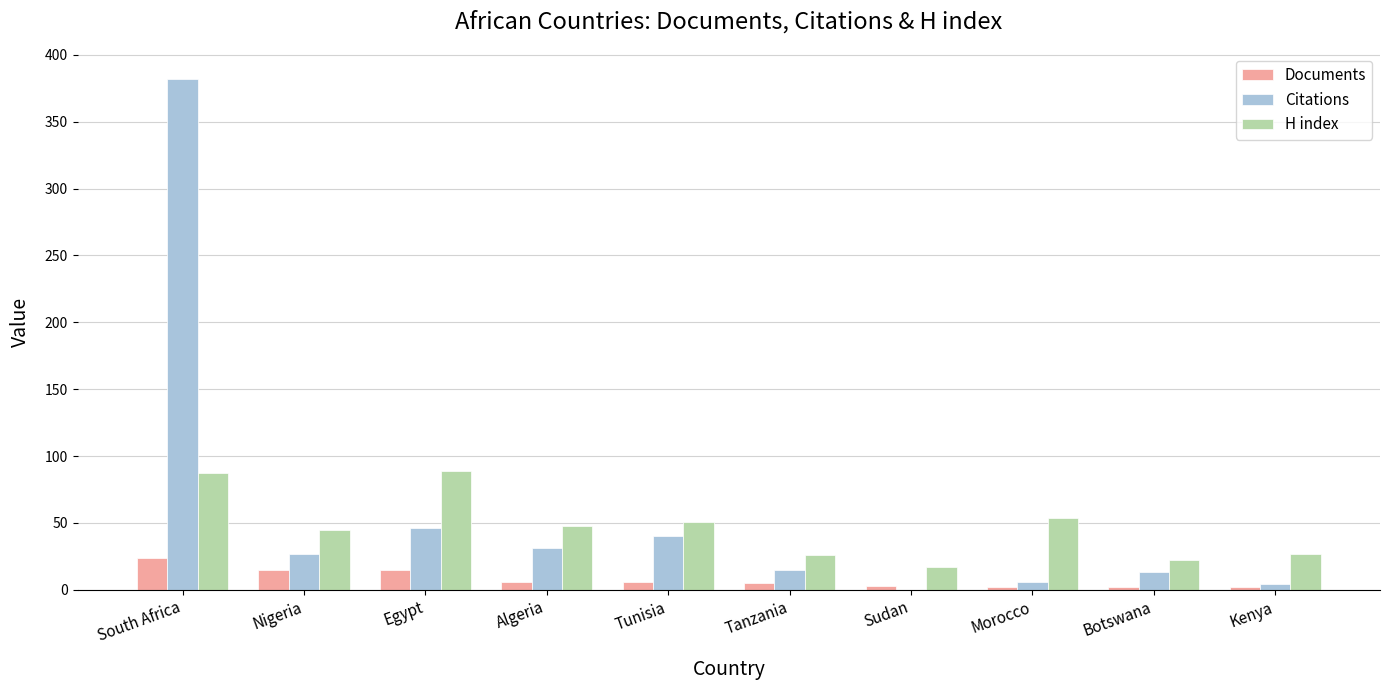

Which series has the largest range (max minus min)?

Citations